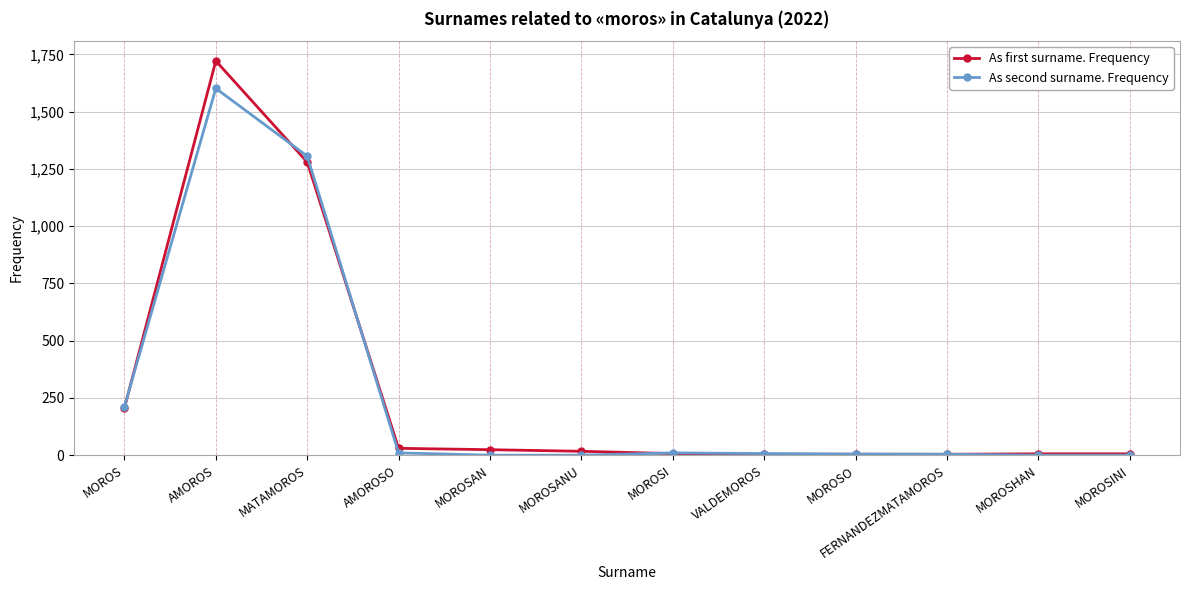

What is the sum of the As second surname. Frequency values at AMOROS and MOROSANU?

1602